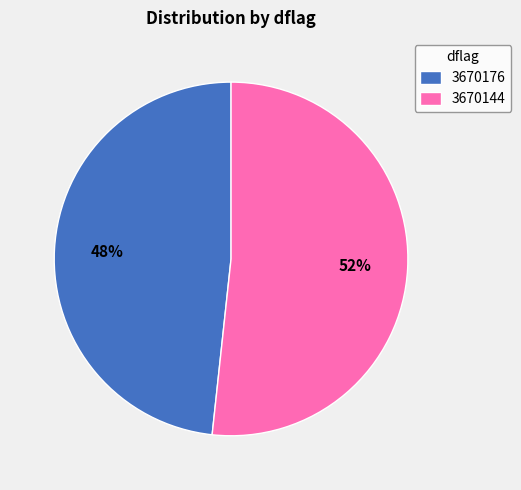

Rank the categories by value from lowest to highest.

3670176, 3670144